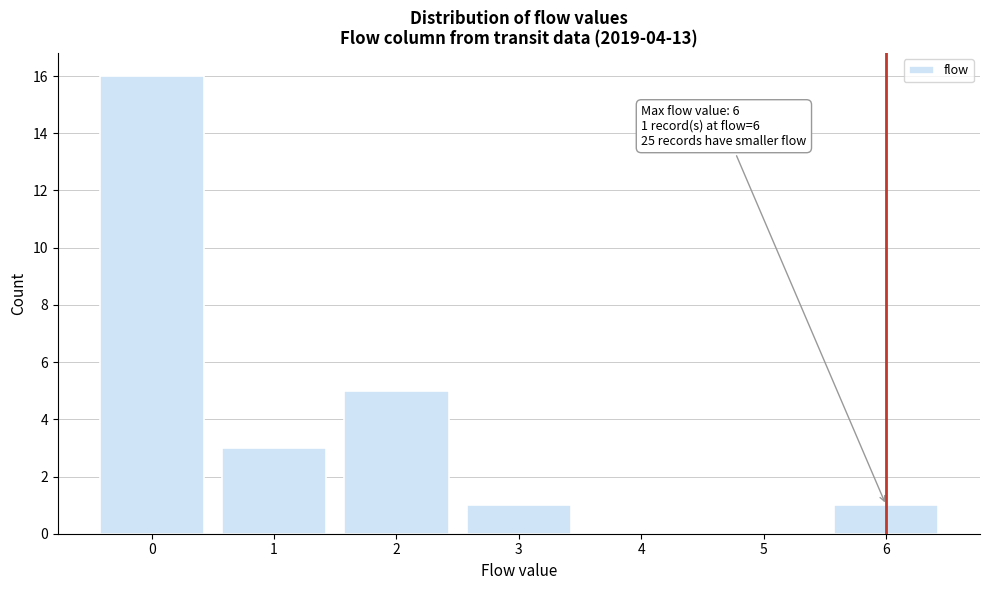

Over which range of the x-axis is the bar tallest?

-0.5 to 0.5